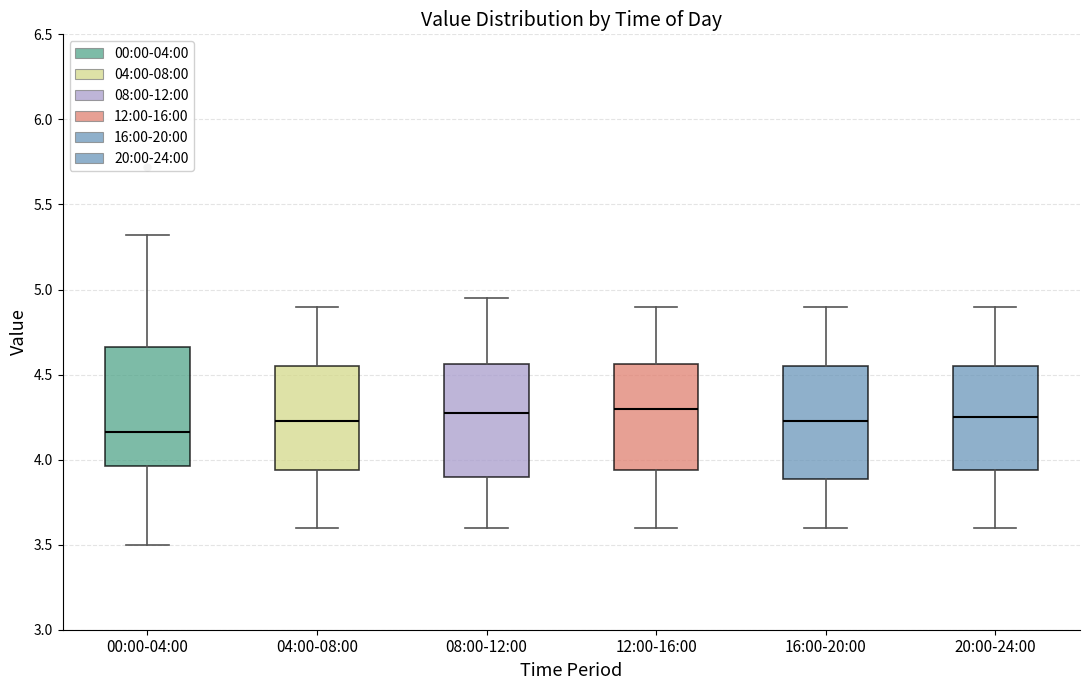

Reading left to right, transcribe this box plot: for each box, give where its median line is, the range the box spans, and where its two whiskers end, as read against the y-axis. The values are not printed on the chart, so give them approximately, as read against the axis.

00:00-04:00: median 4.15, box 3.95 to 4.65, whiskers 3.50 to 5.30
04:00-08:00: median 4.25, box 3.95 to 4.55, whiskers 3.60 to 4.90
08:00-12:00: median 4.30, box 3.90 to 4.55, whiskers 3.60 to 4.95
12:00-16:00: median 4.30, box 3.95 to 4.55, whiskers 3.60 to 4.90
16:00-20:00: median 4.25, box 3.90 to 4.55, whiskers 3.60 to 4.90
20:00-24:00: median 4.25, box 3.95 to 4.55, whiskers 3.60 to 4.90